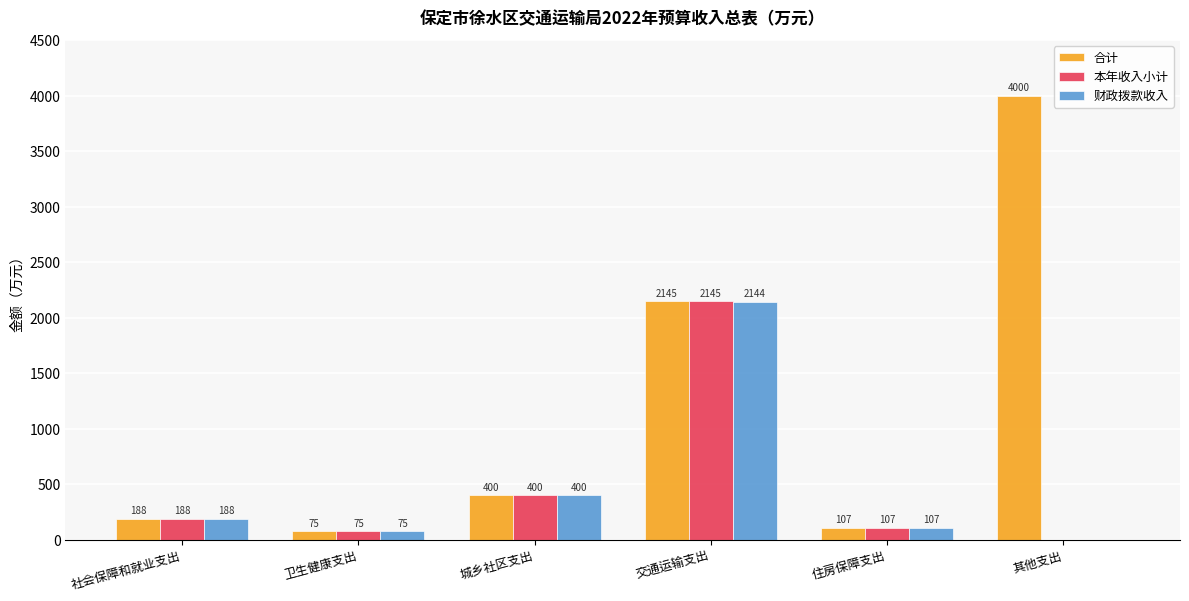

Is the value of 合计 at 卫生健康支出 greater than the value of 财政拨款收入 at 交通运输支出?

No